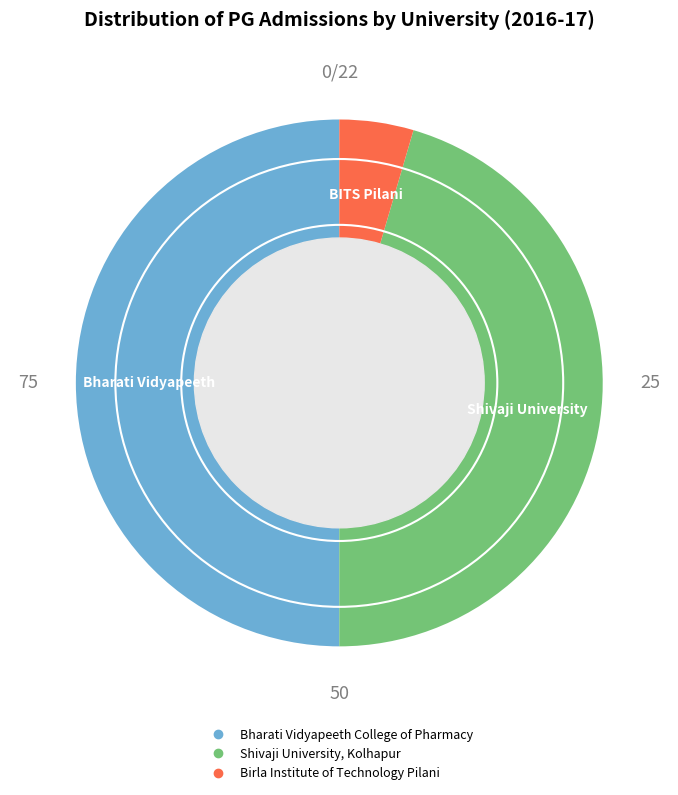

How many slices are in this pie chart?

3